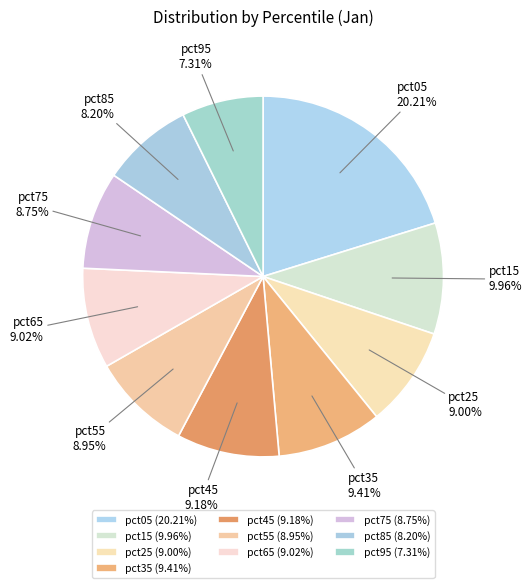

Is there any slice that represents more than half of the pie?

No